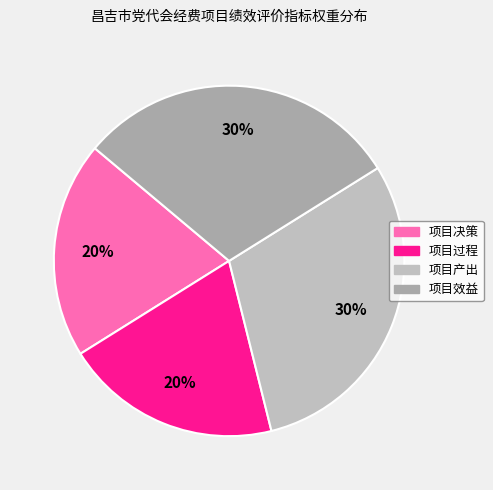

Which slice is the largest?

项目产出